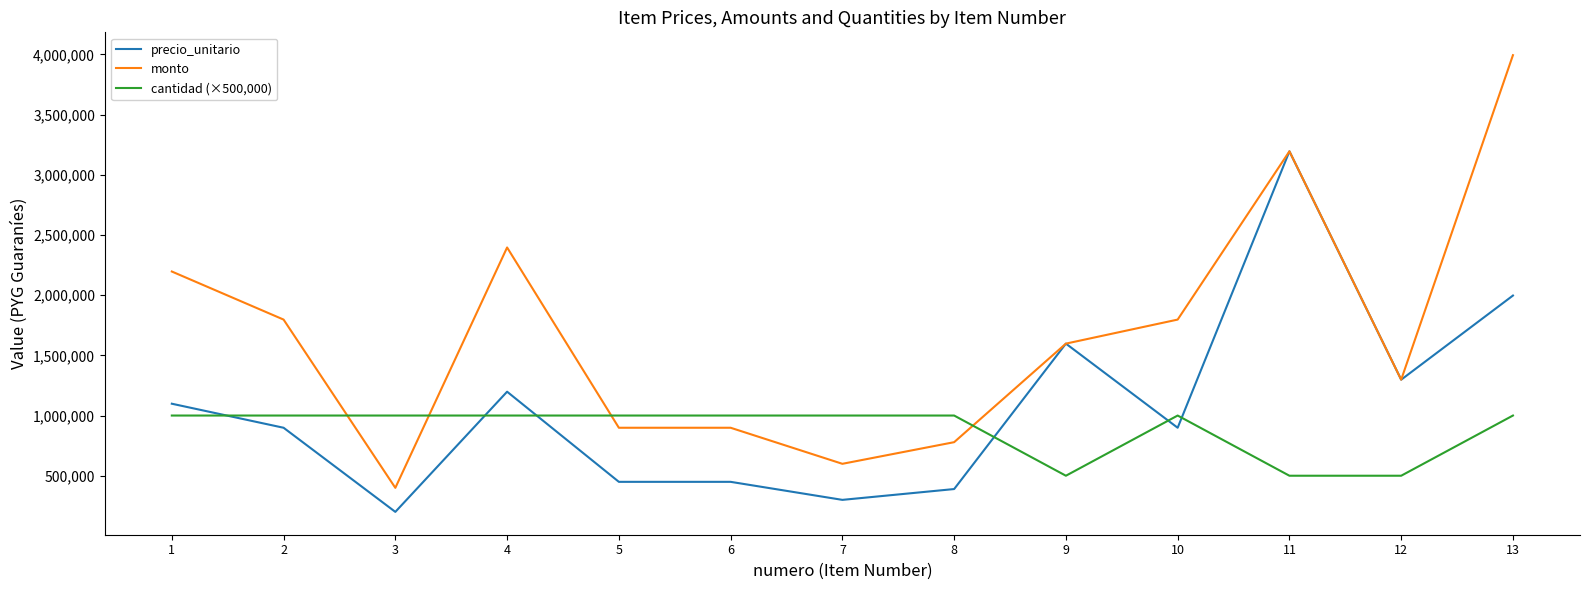

Which category has the lowest value across all series?

3